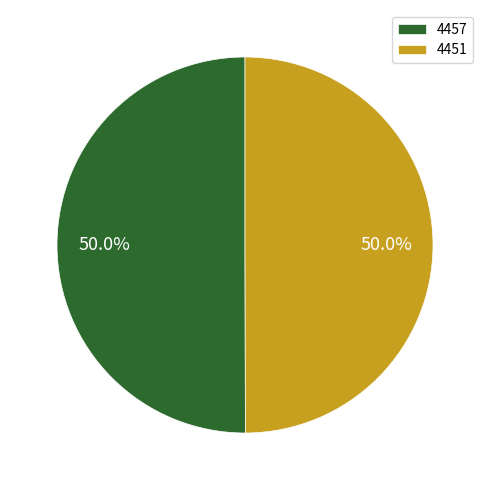

To the nearest percent, what is the average slice percentage?

50%